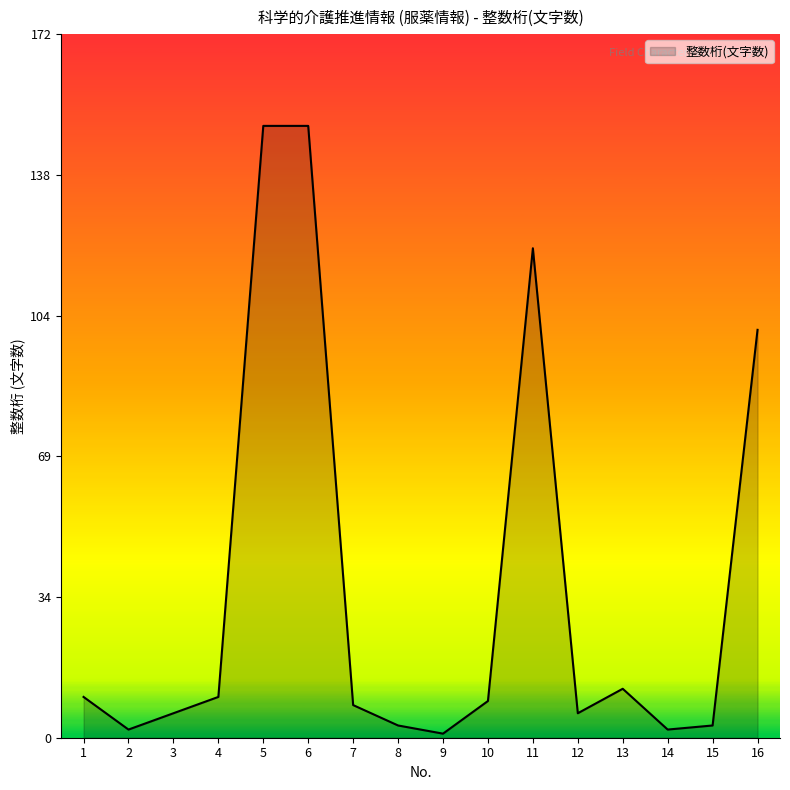

Is it true that the value at 1 is 10?

True